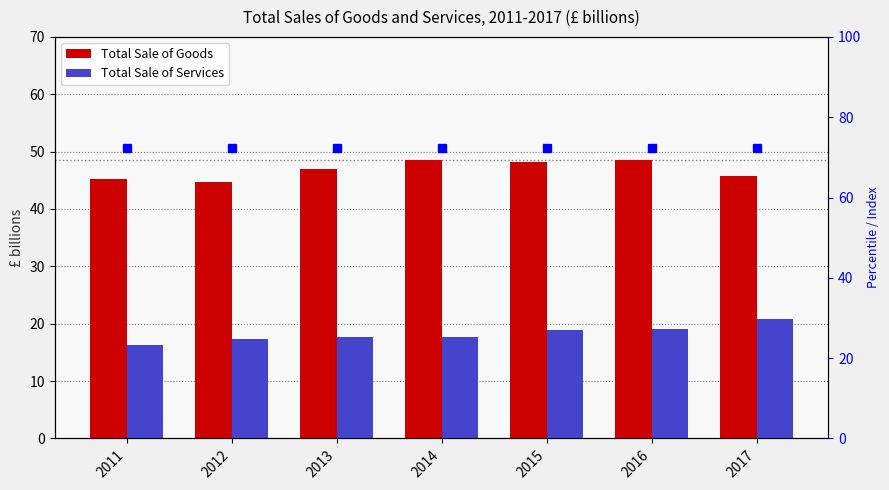

How many data points does each series have?

7